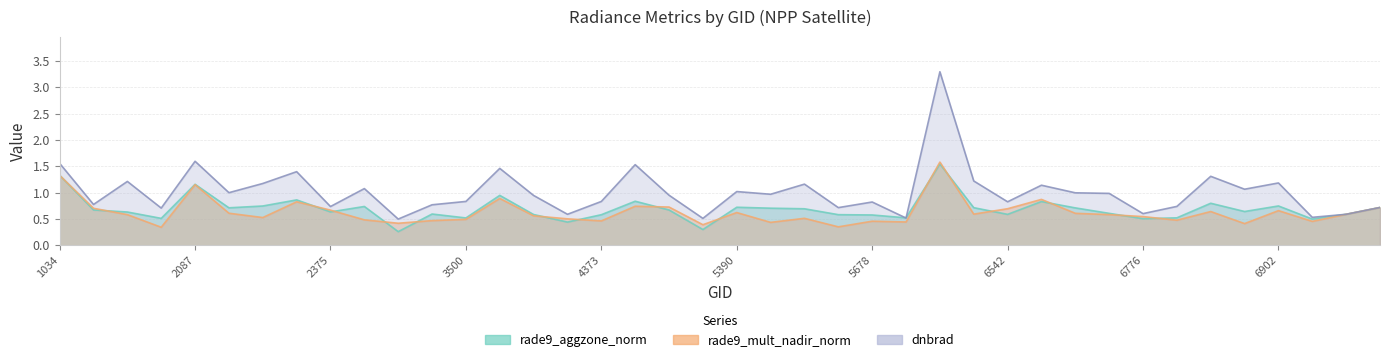

What are all the series names shown in the legend?

rade9_aggzone_norm, rade9_mult_nadir_norm, dnbrad